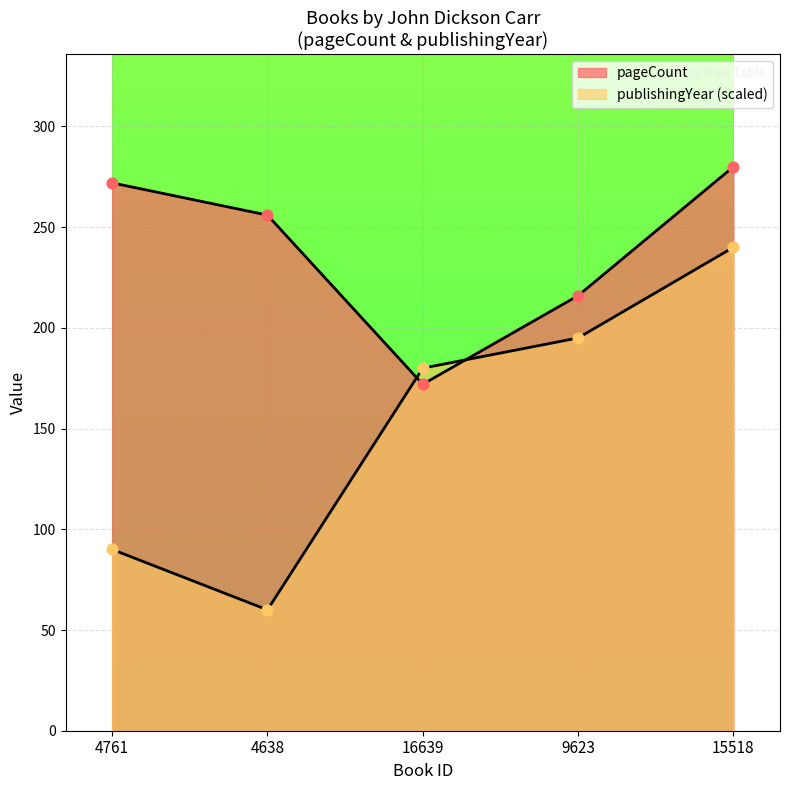

What are all the series names shown in the legend?

pageCount, publishingYear